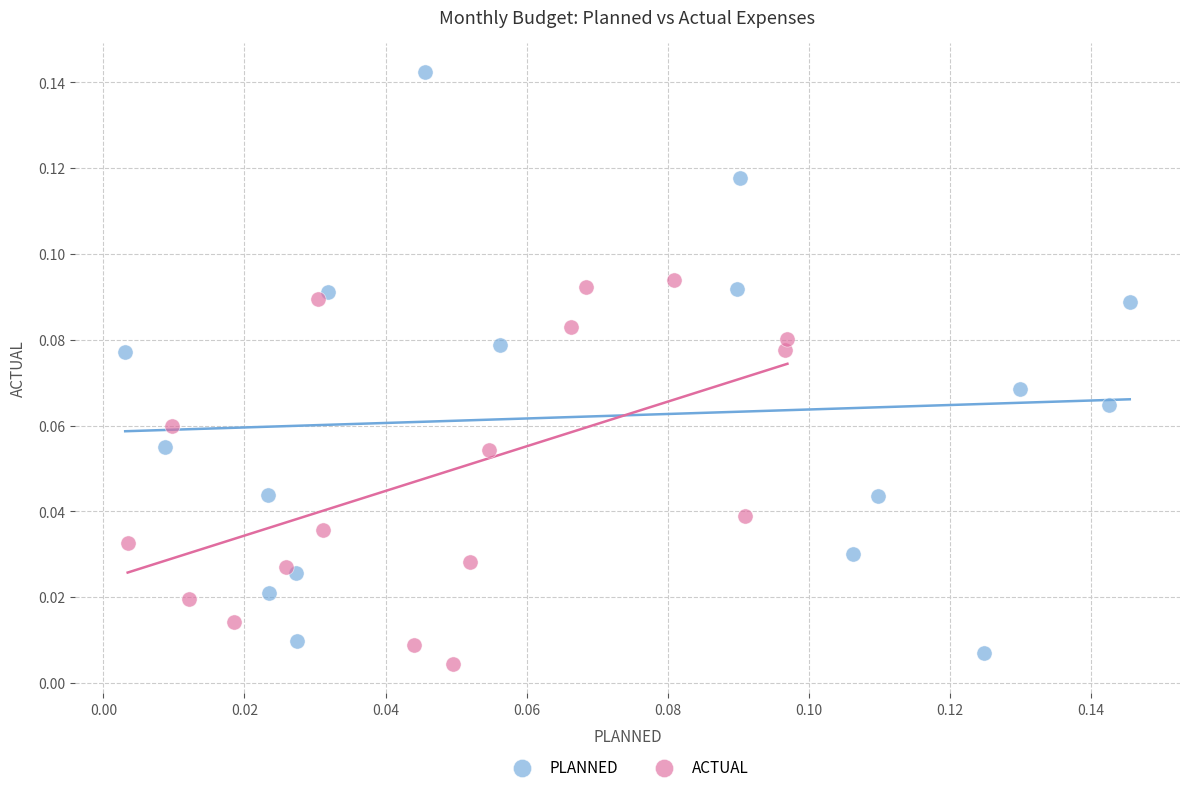

Which series has the widest spread of Y values?

PLANNED